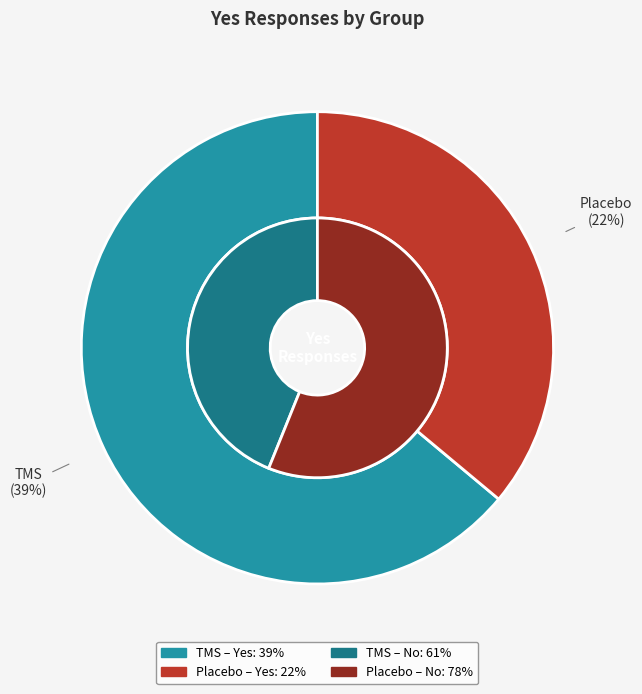

How much of the chart is everything except TMS?

36.1%